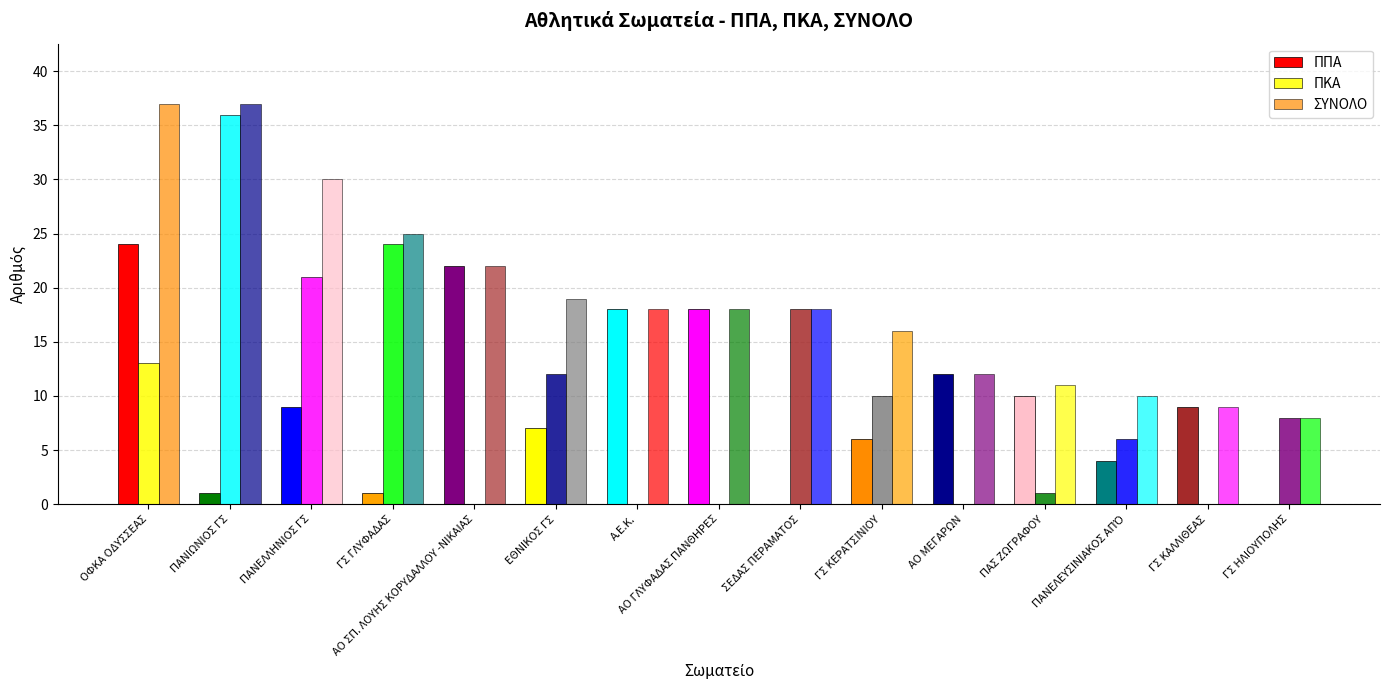

Is the value of ΠΠΑ at ΑΟ ΜΕΓΑΡΩΝ greater than the value of ΣΥΝΟΛΟ at ΠΑΝΙΩΝΙΟΣ ΓΣ?

No